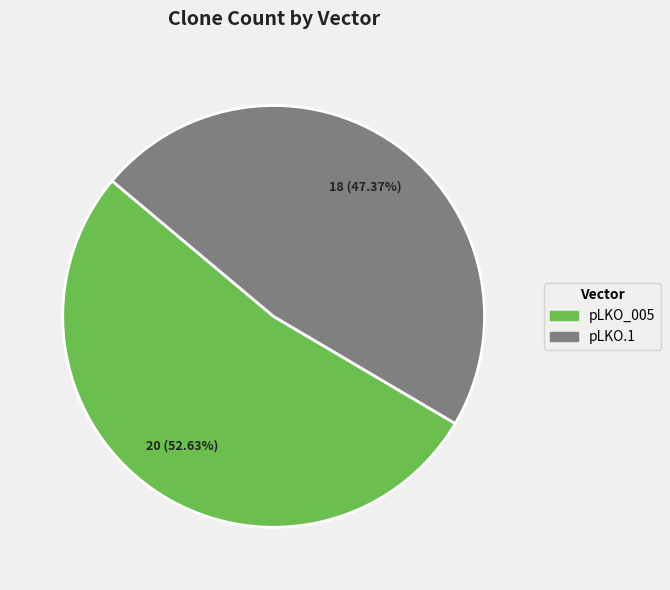

To the nearest percent, what is the combined percentage of pLKO_005 and pLKO.1?

100%